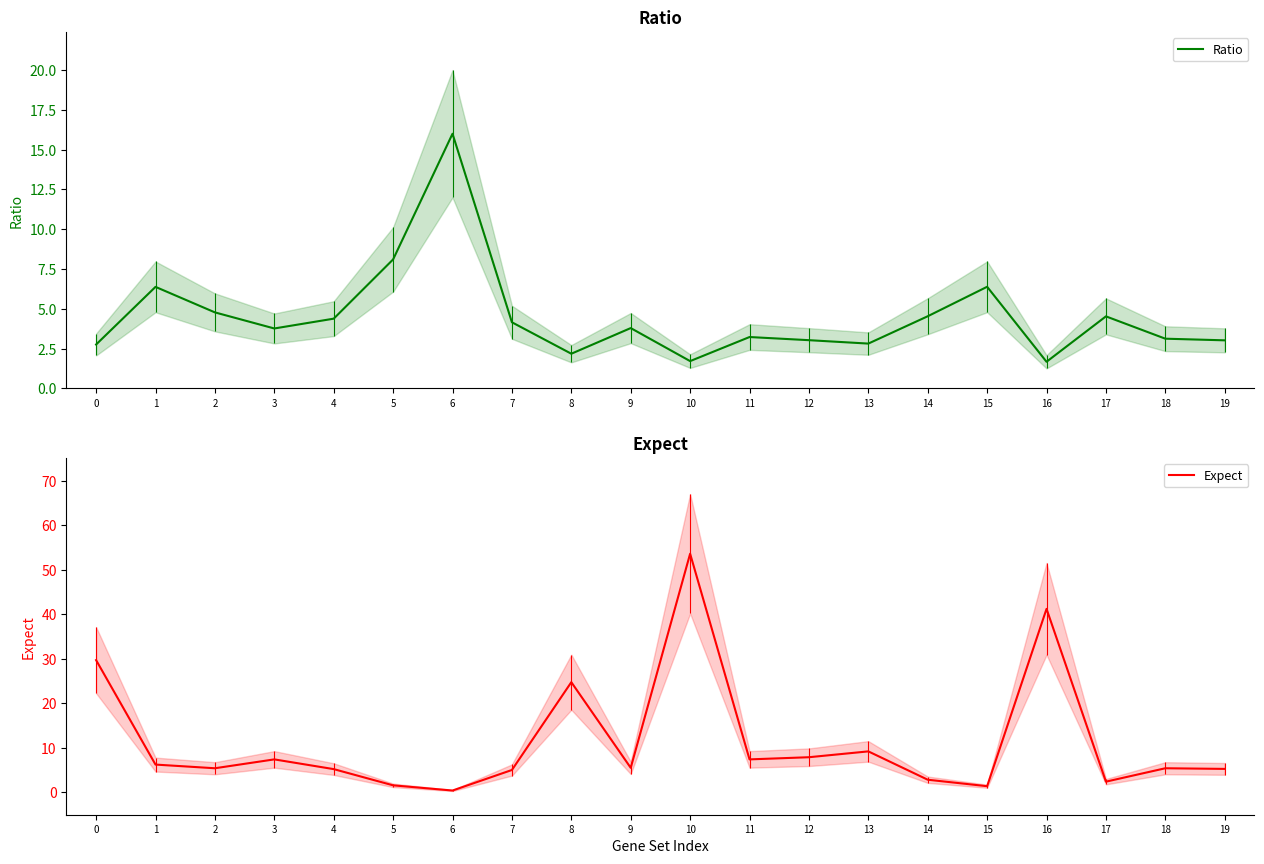

The Expect series shows 9.3 at 4. True or false?

False